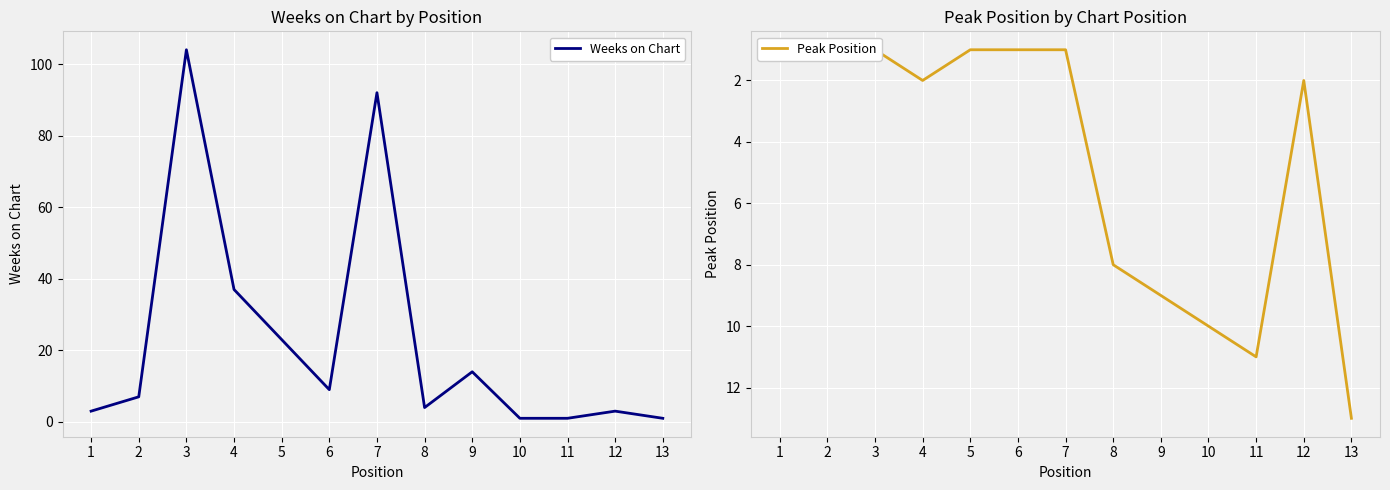

Where is the first local minimum for Weeks on Chart?

6